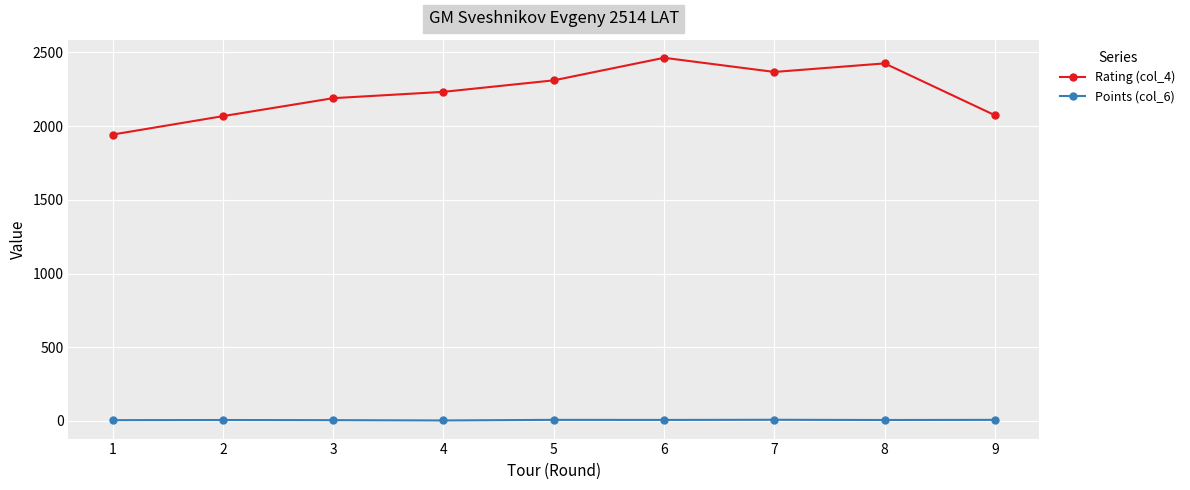

Is this an area chart (filled region under the line)?

No